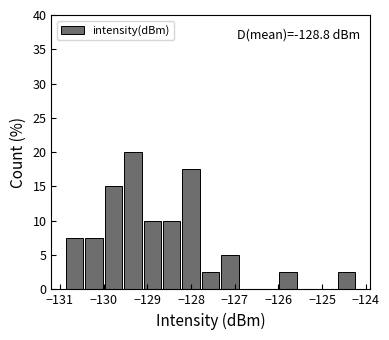

Which range on the x-axis has the tallest bar?

-129.6 to -129.1